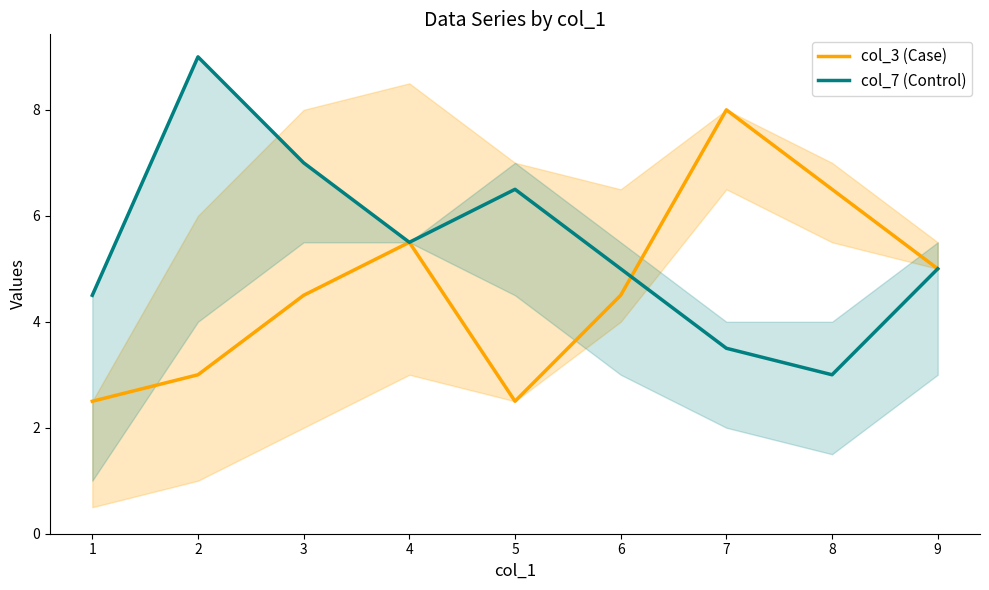

Is the value of col_7 (Control) at 4 greater than the value of col_3 (Case) at 2?

Yes